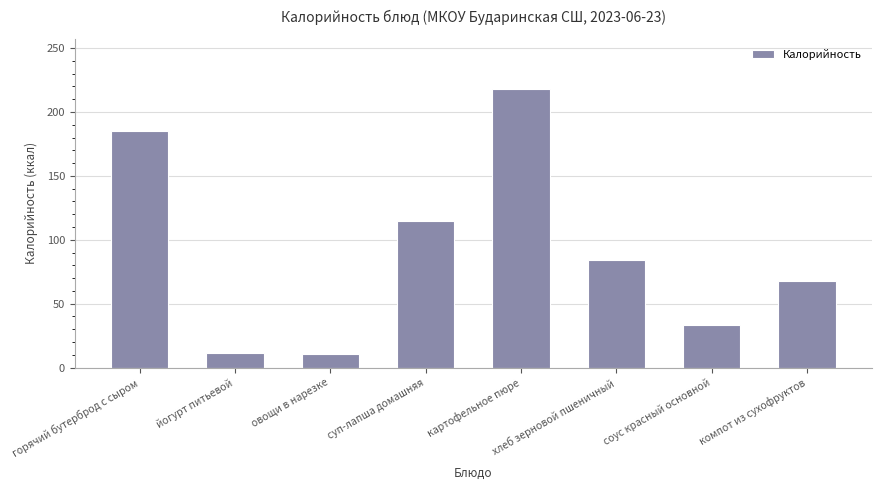

What is the value of the 3rd bar from the left?

10.3